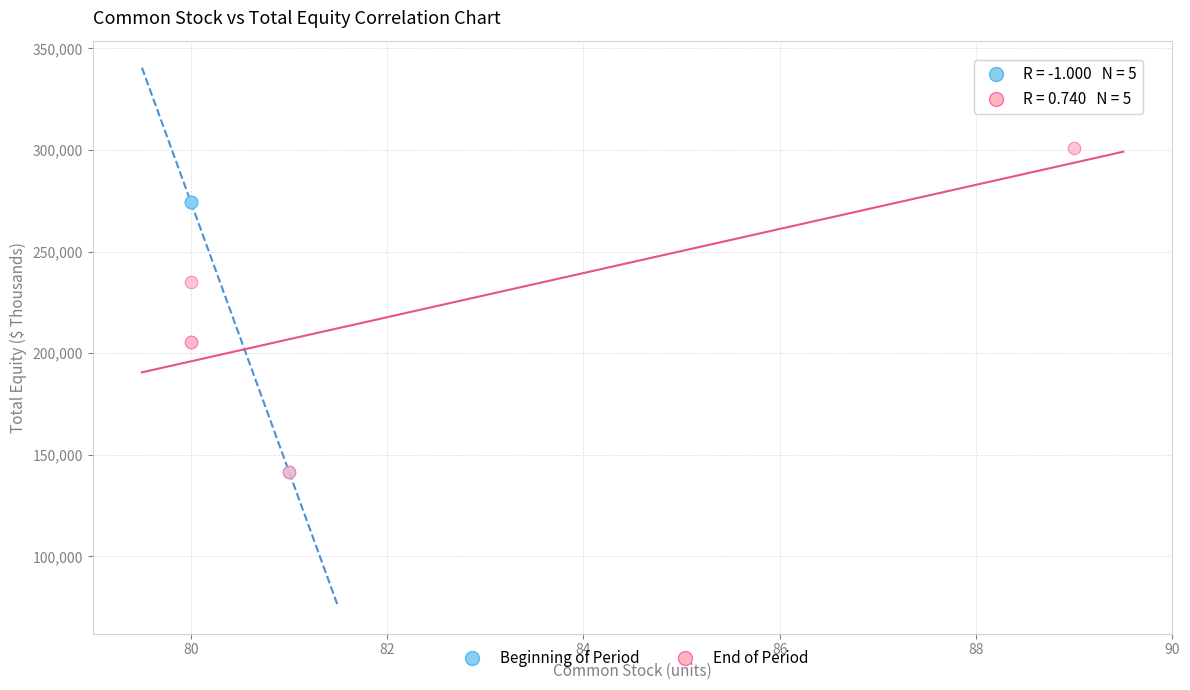

Which series has the largest Y range (max minus min)?

End of Period